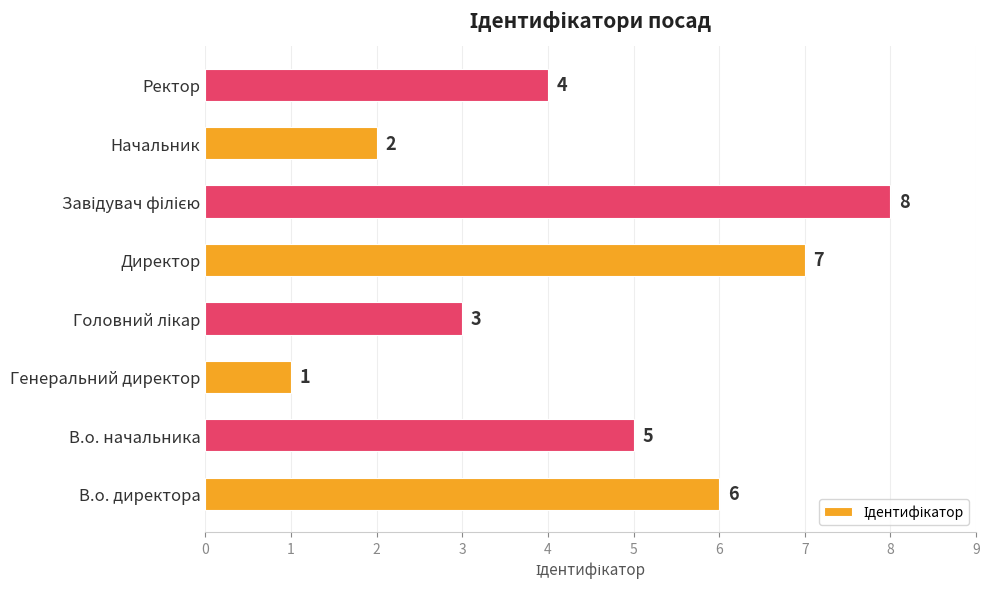

How many data points are less than 5?

4